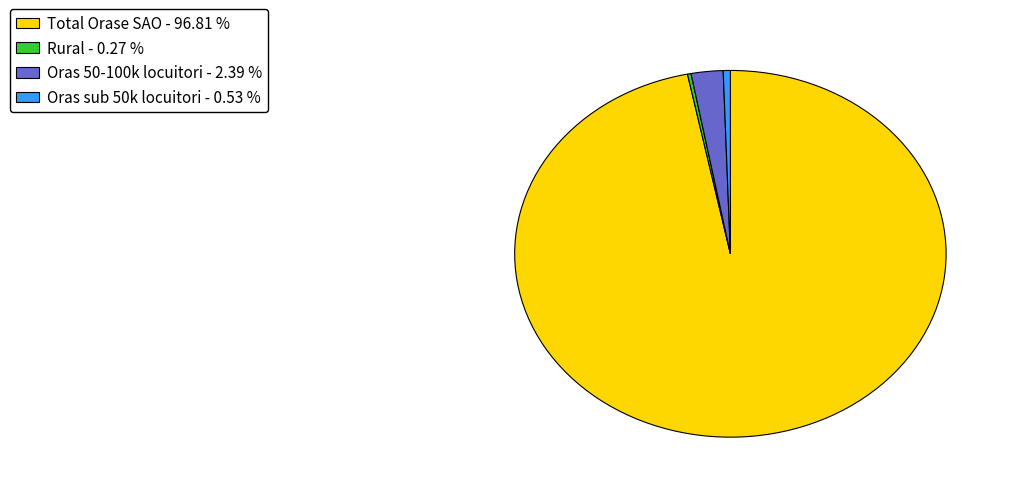

Is Oras sub 50k locuitori the majority of the pie?

No